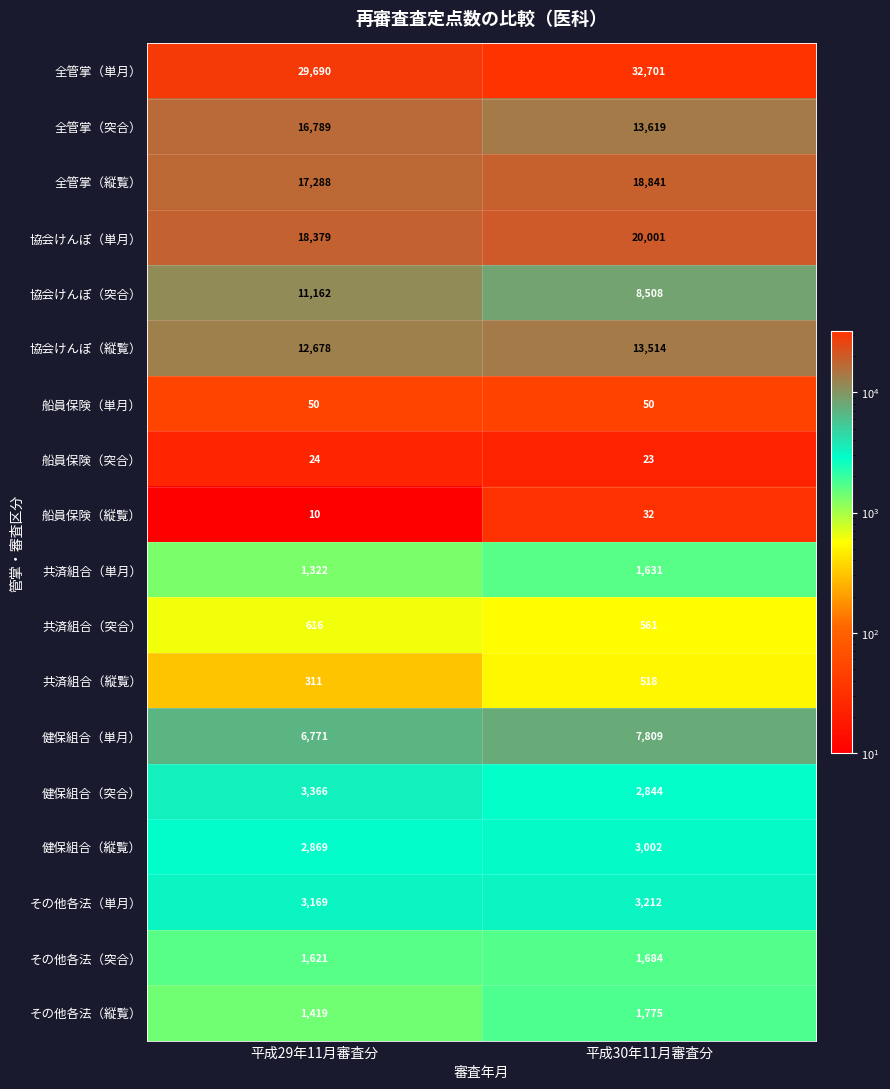

What is the minimum value shown in the chart?

10